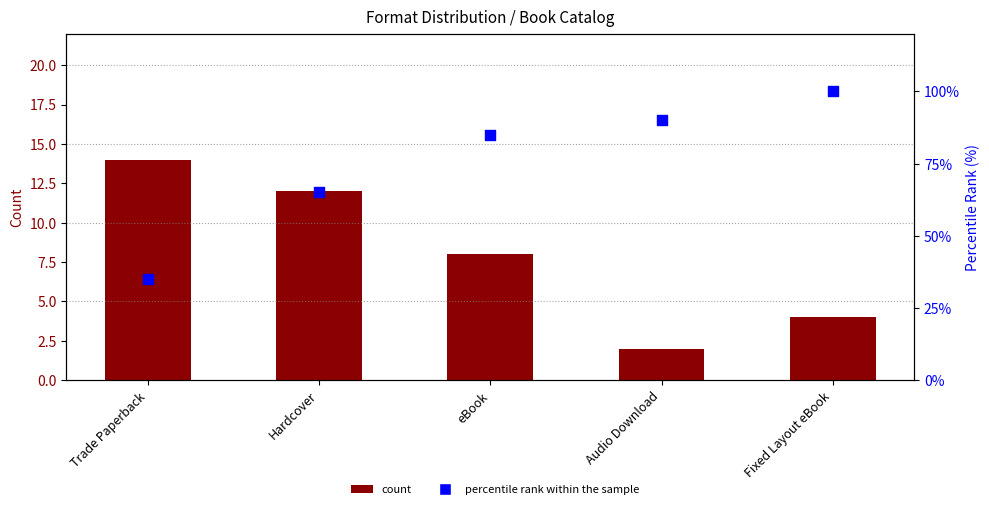

Is the value of percentile rank within the sample at Audio Download greater than the value of count at Hardcover?

Yes